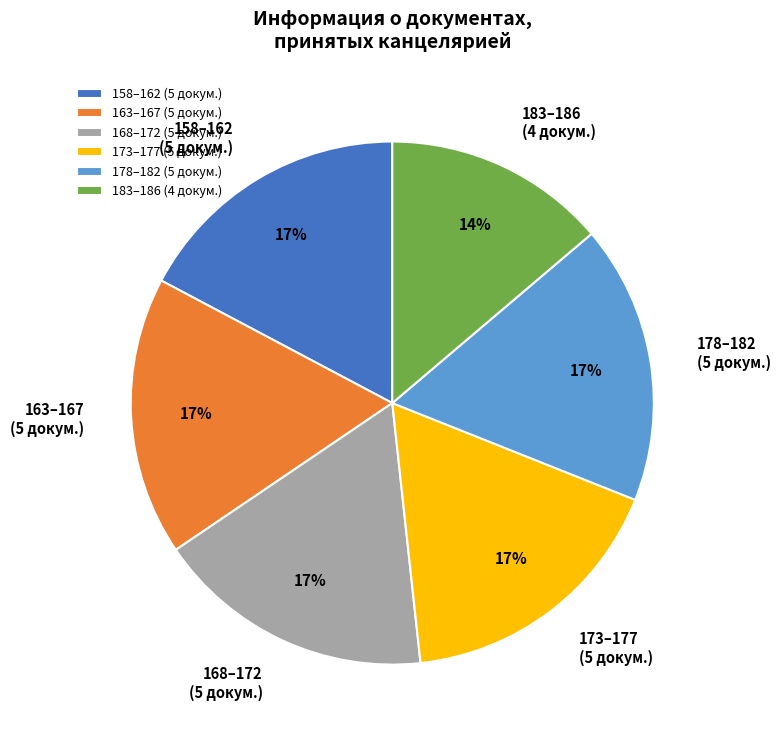

Is the sum of 168–172 (5 докум.) and 163–167 (5 докум.) greater than half?

No